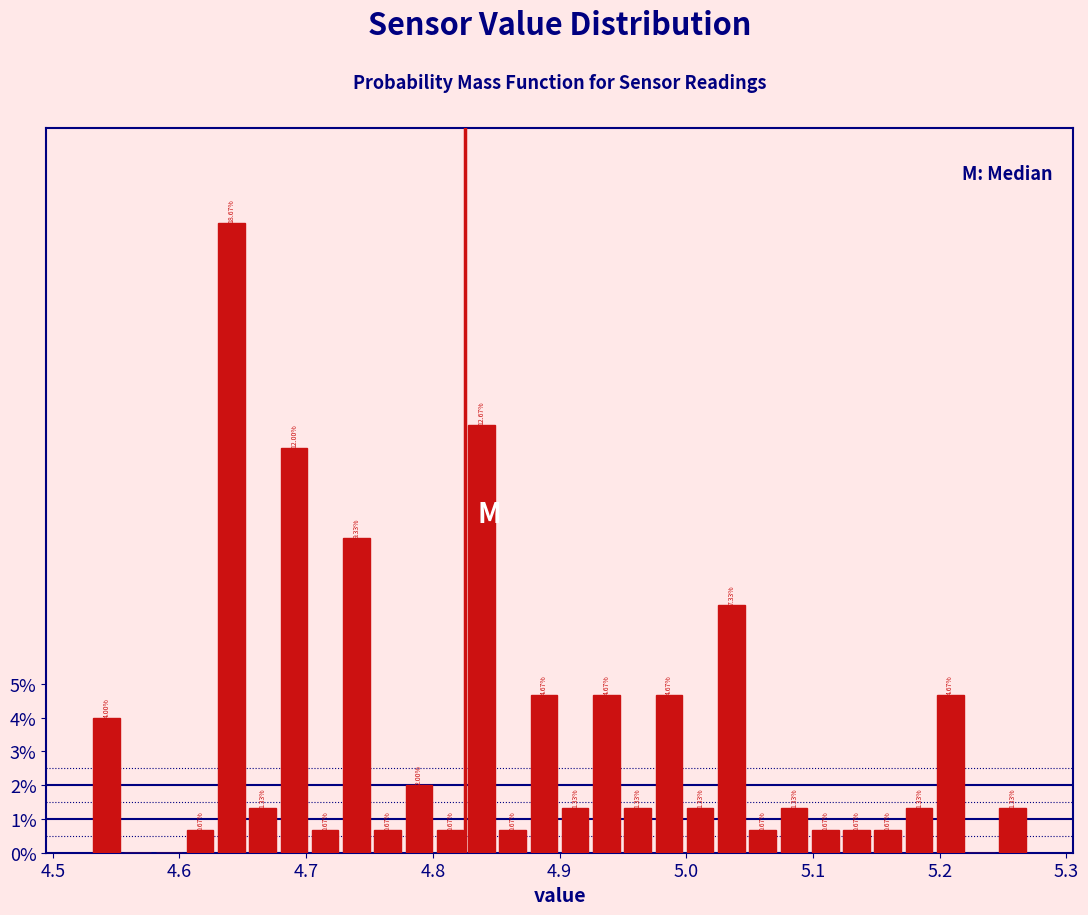

Around what value on the x-axis is the tallest bar? Give the approximate position of its centre, as read against the axis.

4.64